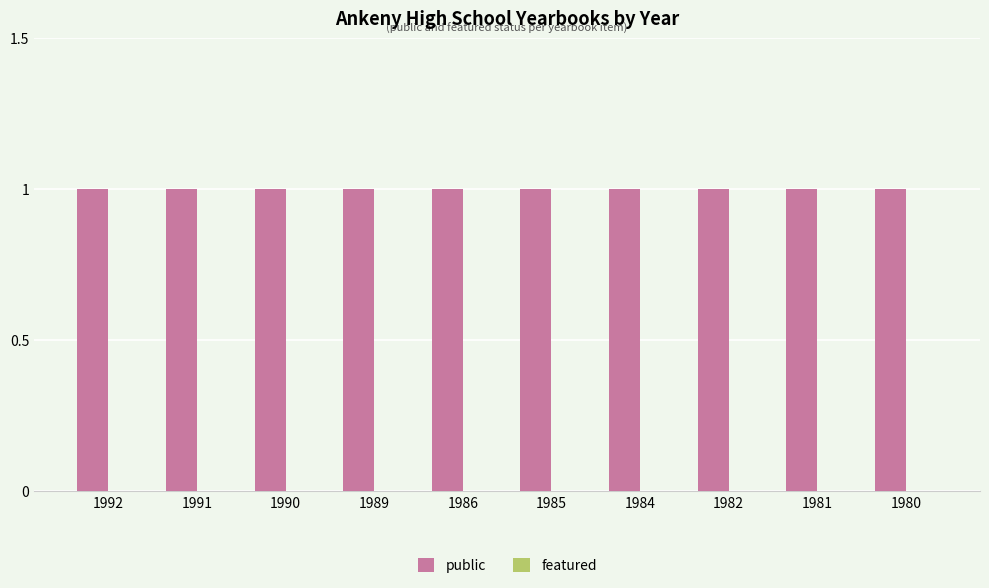

What is the sum of all public values?

10